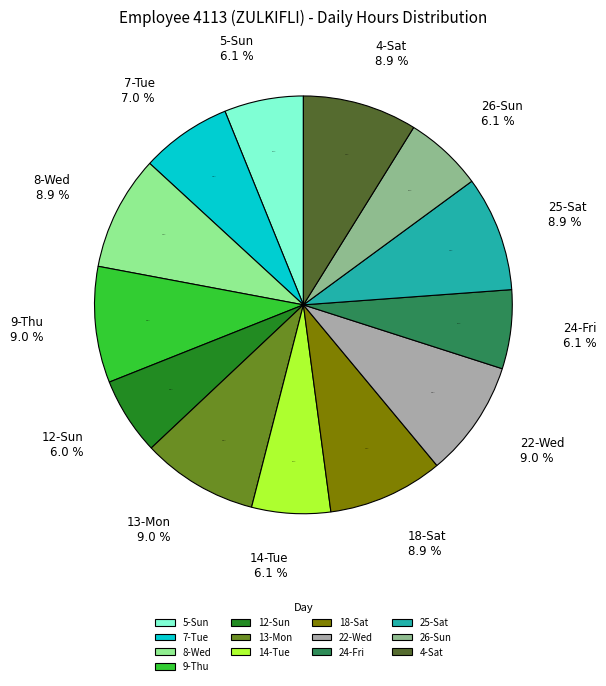

To the nearest percent, what is the combined percentage of 13-Mon and 8-Wed?

18%